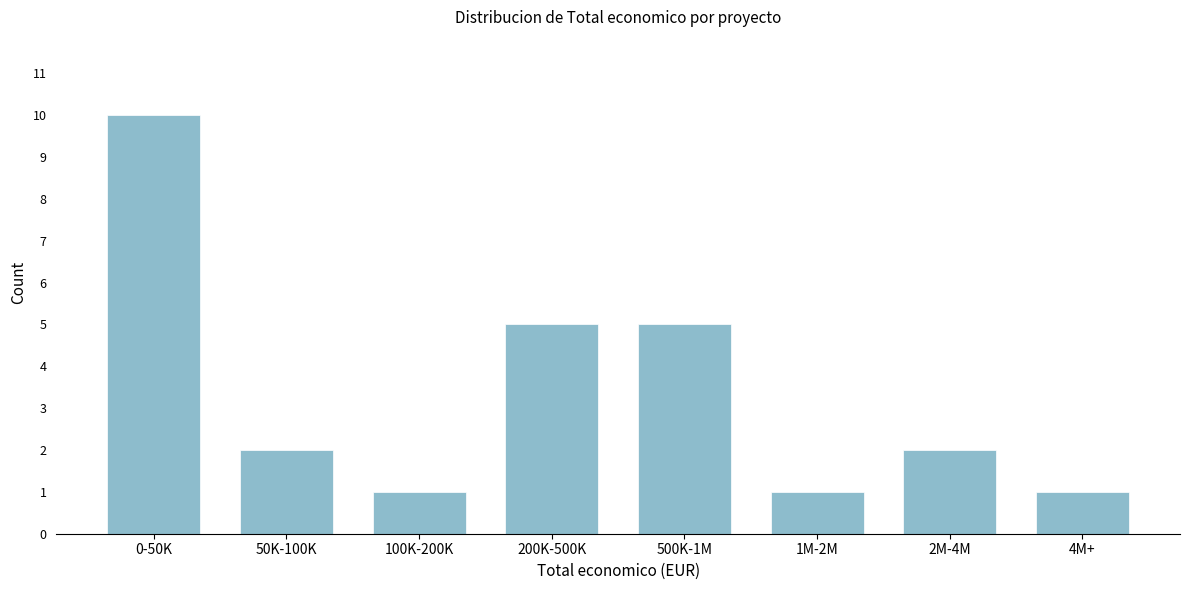

Reading right to left, list all the values displayed in this chart.

4M+=1	2M-4M=2	1M-2M=1	500K-1M=5	200K-500K=5	100K-200K=1	50K-100K=2	0-50K=10